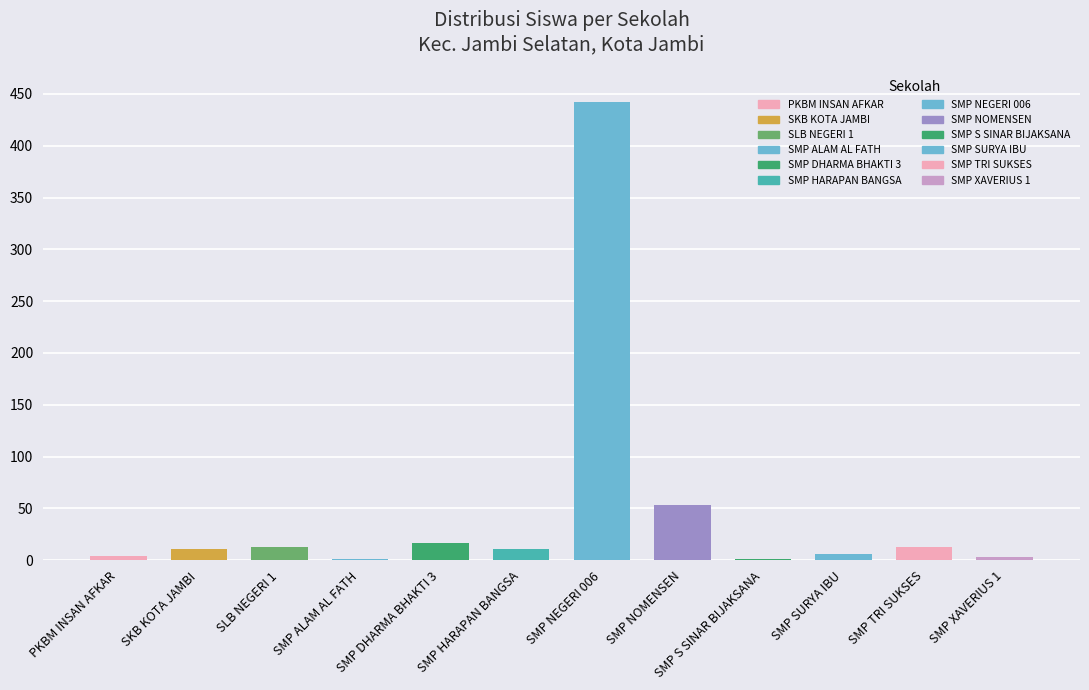

At which label is the value closest to 221?

SMP NOMENSEN